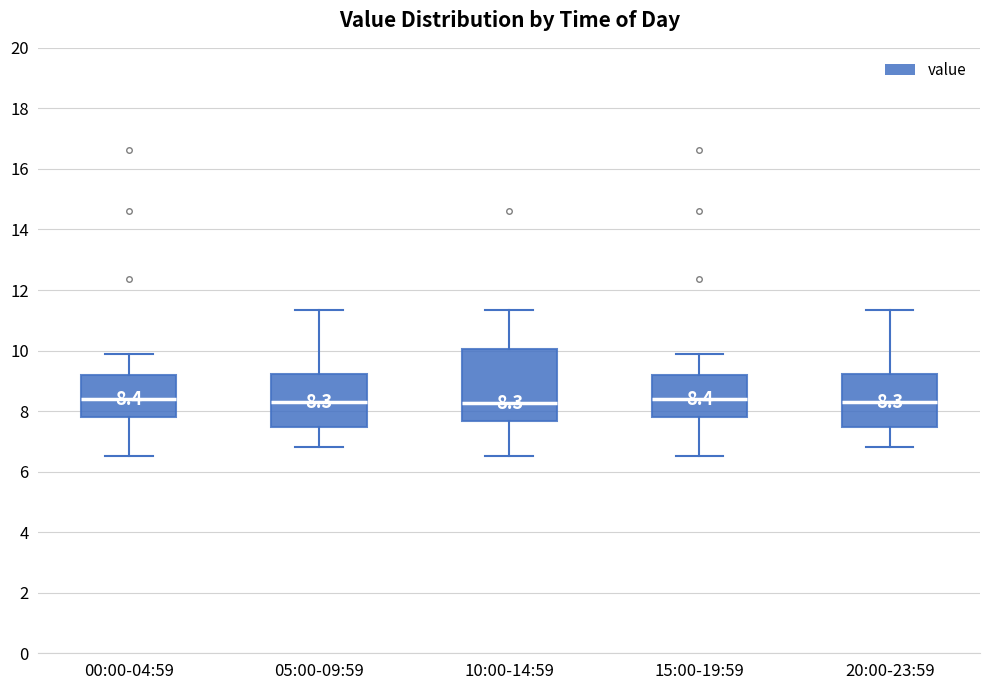

Which box is the tallest, from its lower edge to its upper edge?

10:00-14:59